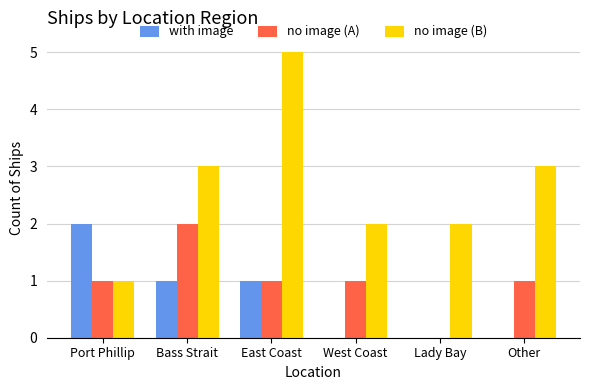

The value of no image (A) at Other is 1. True or false?

True